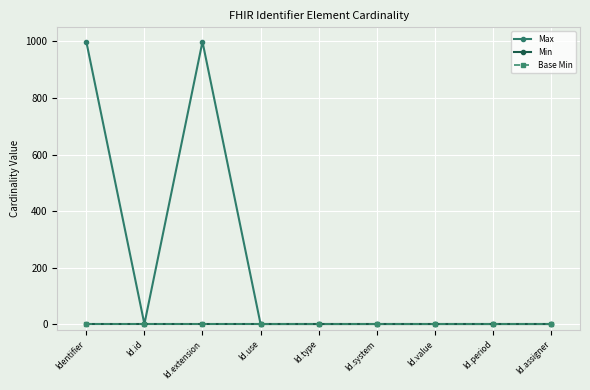

At which category does Max reach its first local valley?

Id.id